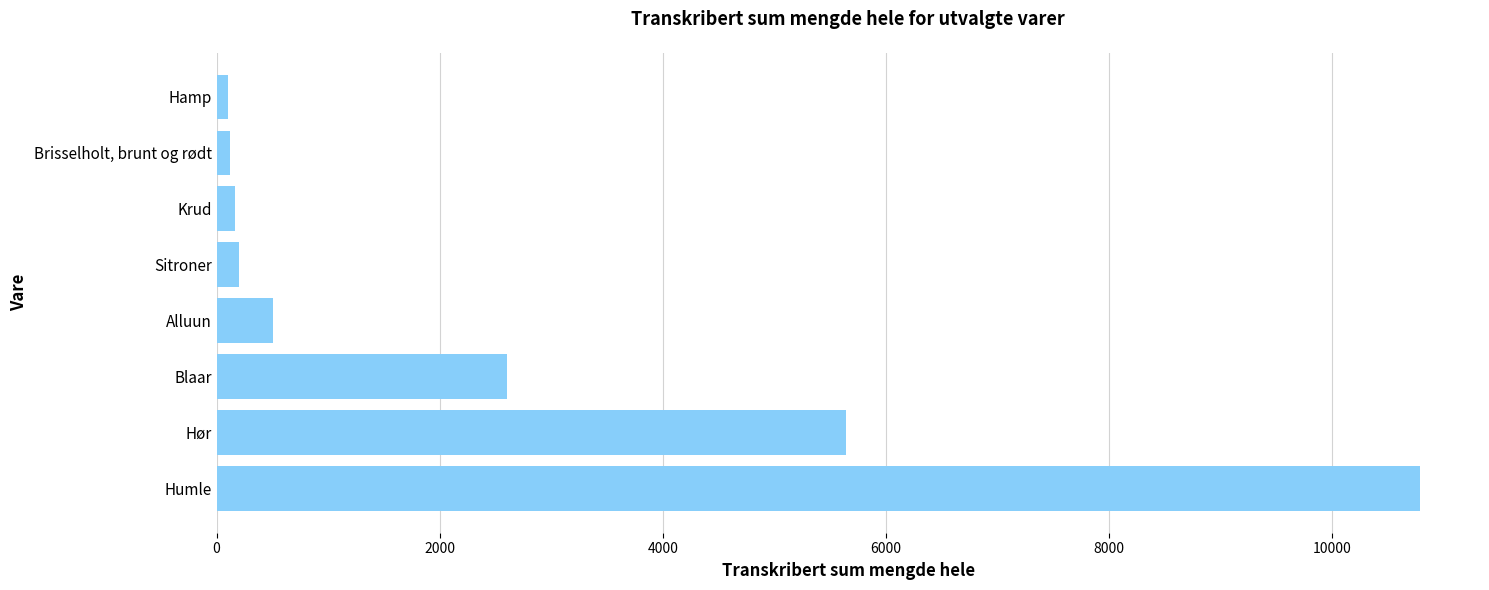

What is the difference between the maximum and minimum values?

10683